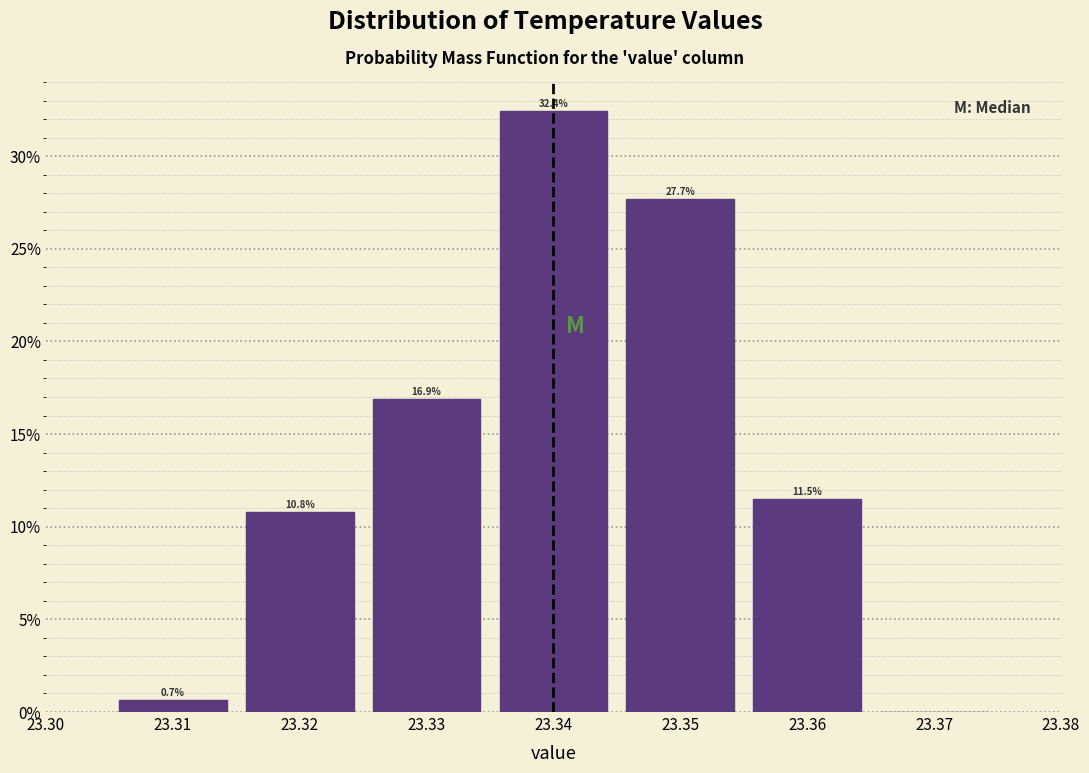

Which range on the x-axis has the tallest bar?

23.335 to 23.345